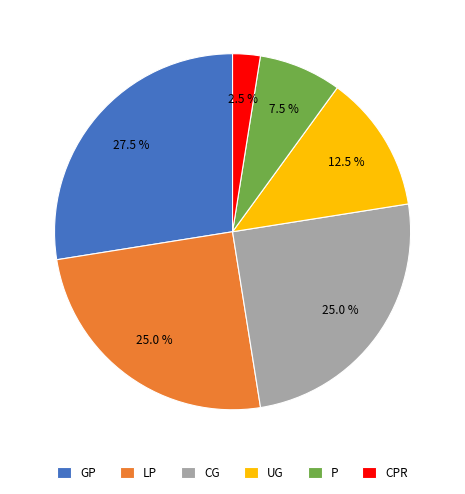

Does CPR represent more than half of the total?

No